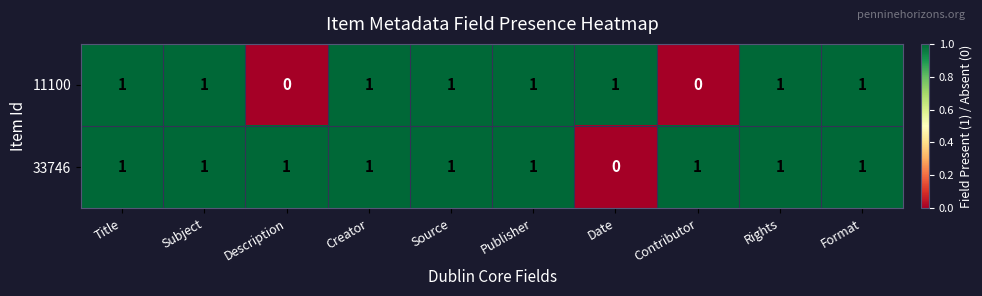

Count the 11100 values in the range 1 to 2.

8